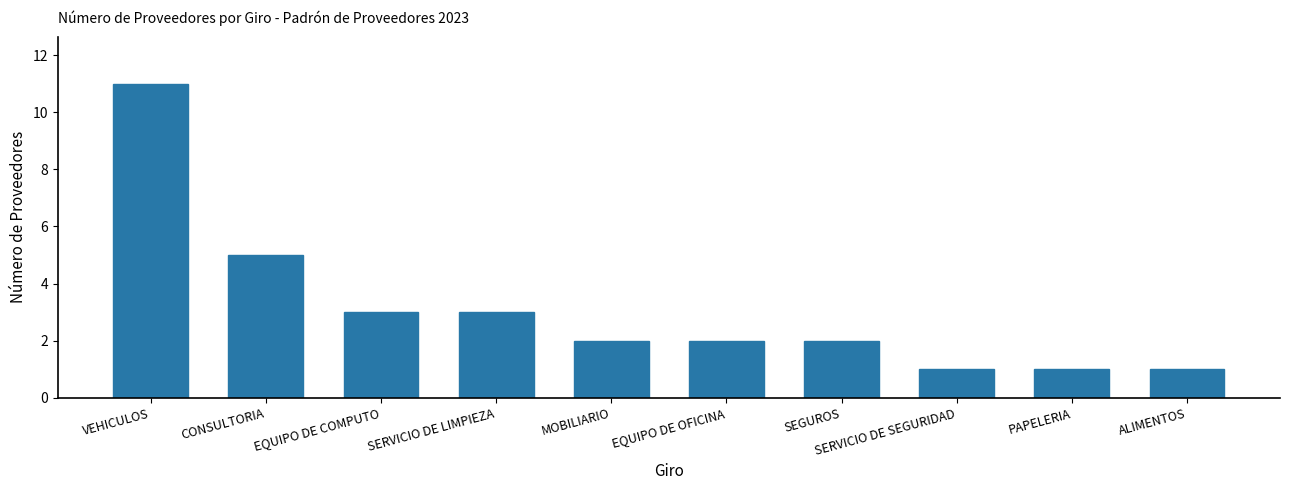

How many categories are shown in the chart?

10